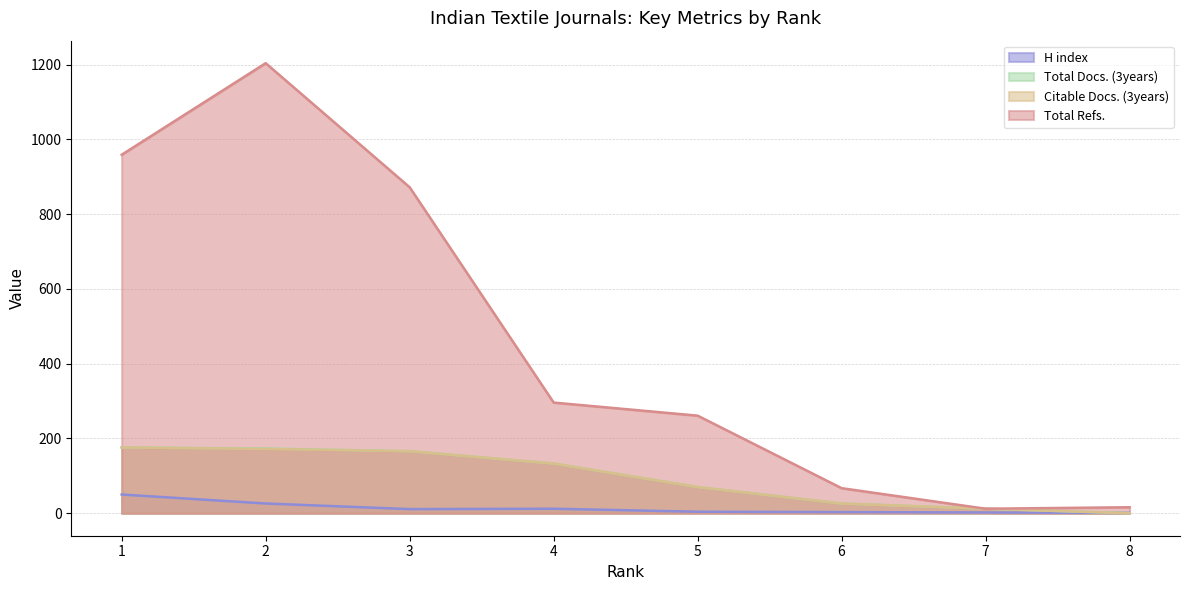

List the series in order of their peak value, highest first.

Total Refs., Total Docs. (3years), Citable Docs. (3years), H index